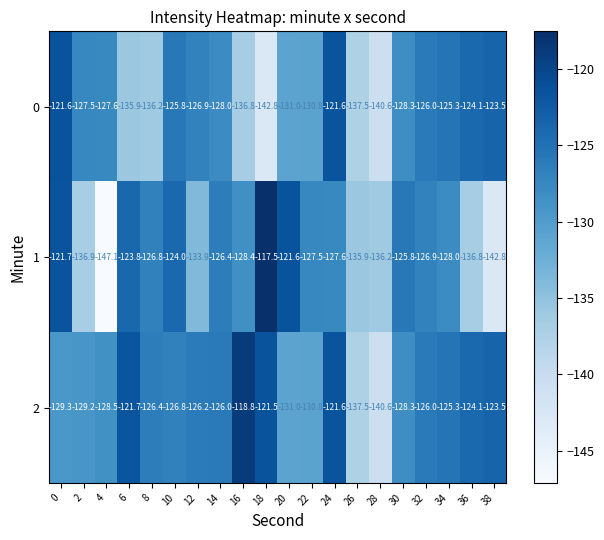

What is the difference between the 2 values at 14 and 36?

1.9